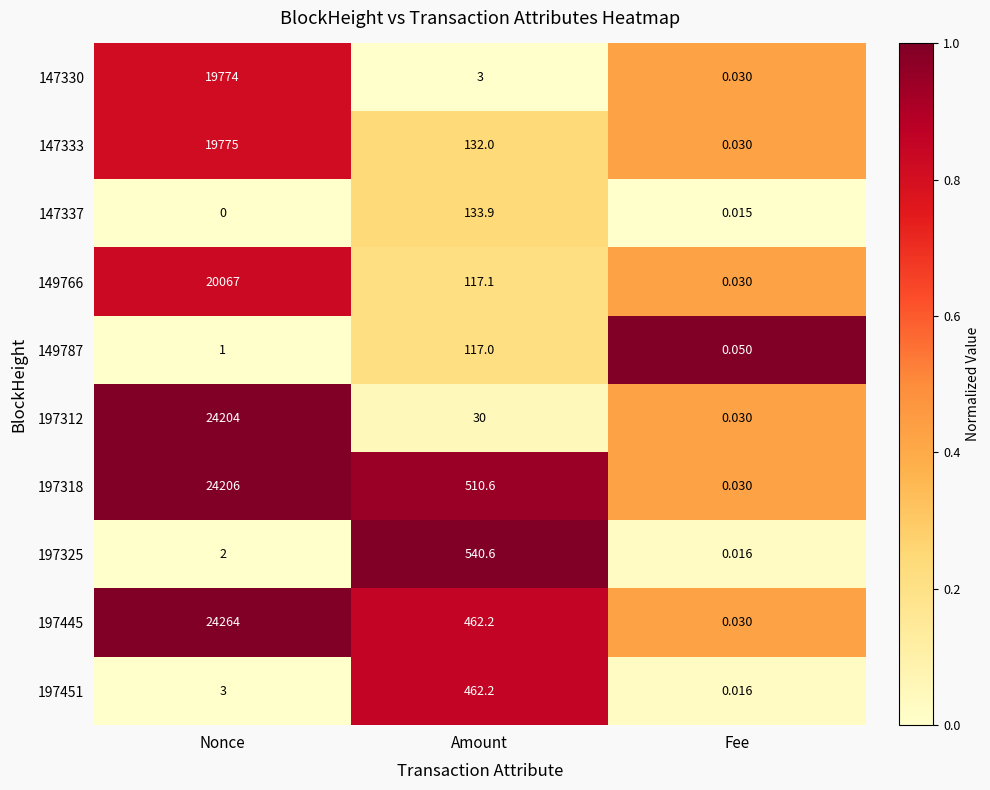

At which category does the chart reach its peak across all series?

Nonce